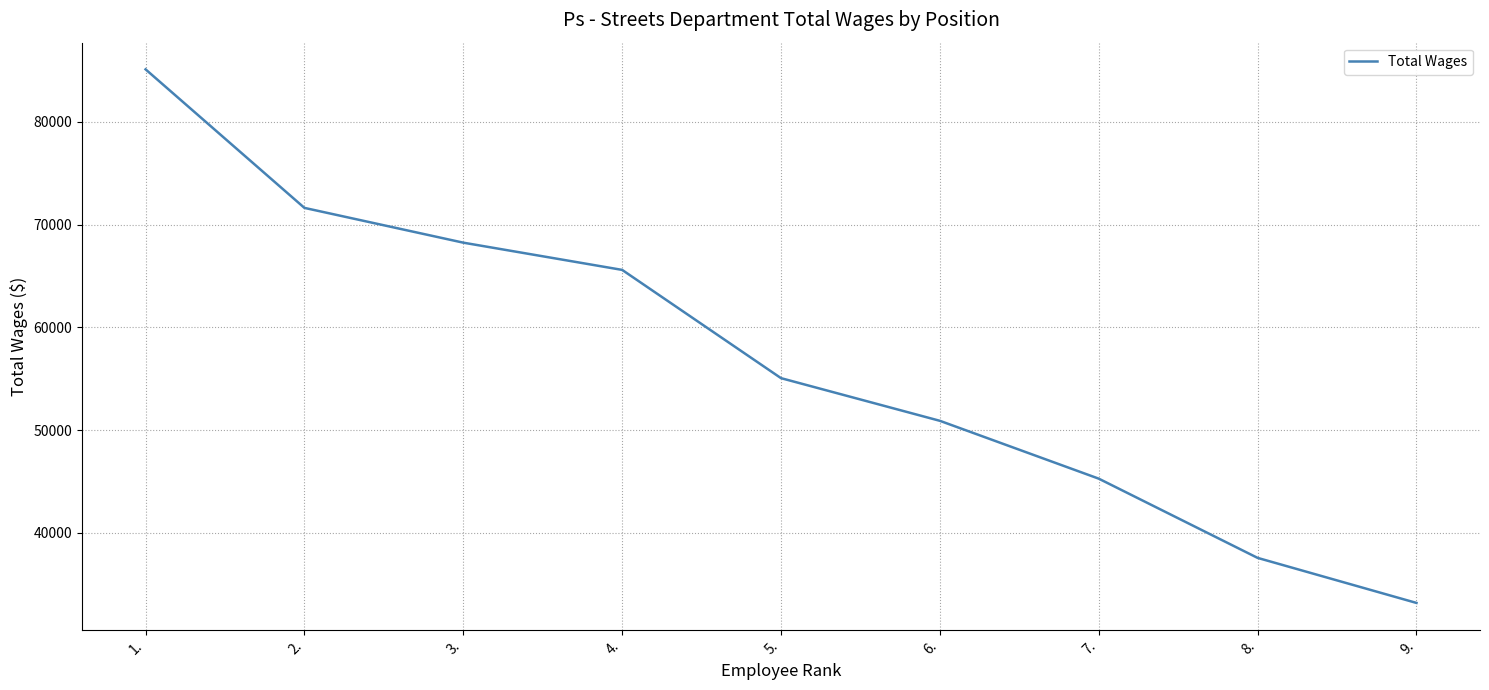

Rank the categories by value from lowest to highest.

9., 8., 7., 6., 5., 4., 3., 2., 1.